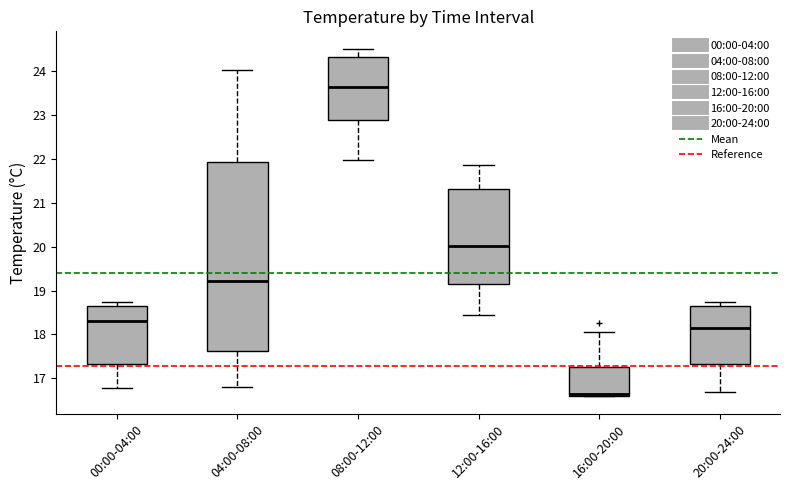

Reading left to right, transcribe this box plot: for each box, give where its median line is, the range the box spans, and where its two whiskers end, as read against the y-axis. The values are not printed on the chart, so give them approximately, as read against the axis.

00:00-04:00: median 18.3, box 17.3 to 18.6, whiskers 16.8 to 18.7
04:00-08:00: median 19.2, box 17.6 to 21.9, whiskers 16.8 to 24.0
08:00-12:00: median 23.6, box 22.9 to 24.3, whiskers 22.0 to 24.5
12:00-16:00: median 20.0, box 19.2 to 21.3, whiskers 18.5 to 21.9
16:00-20:00: median 16.6 (just above the box's lower edge), box 16.6 to 17.2, whiskers 16.6 to 18.1
20:00-24:00: median 18.2, box 17.3 to 18.6, whiskers 16.7 to 18.7